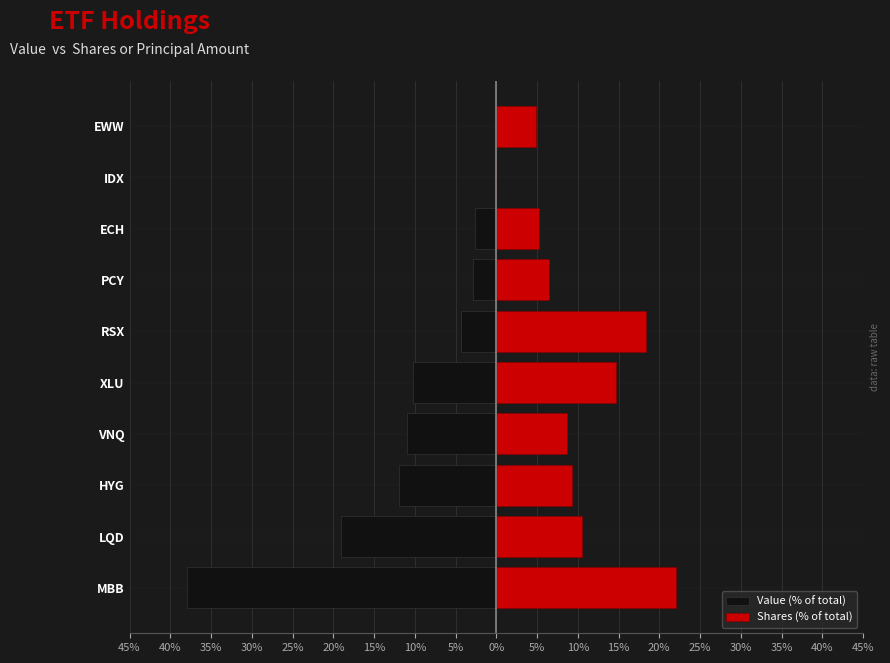

What position from the left is RSX?

6